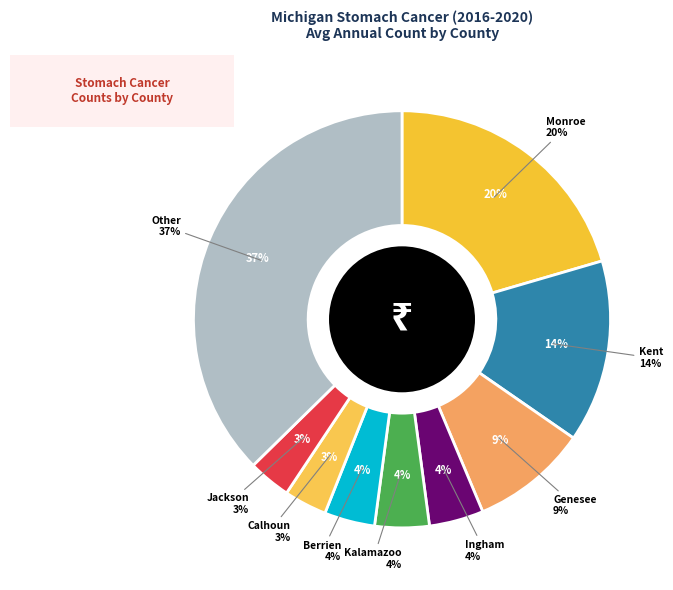

To the nearest percent, what percentage of the pie is Berrien?

4%